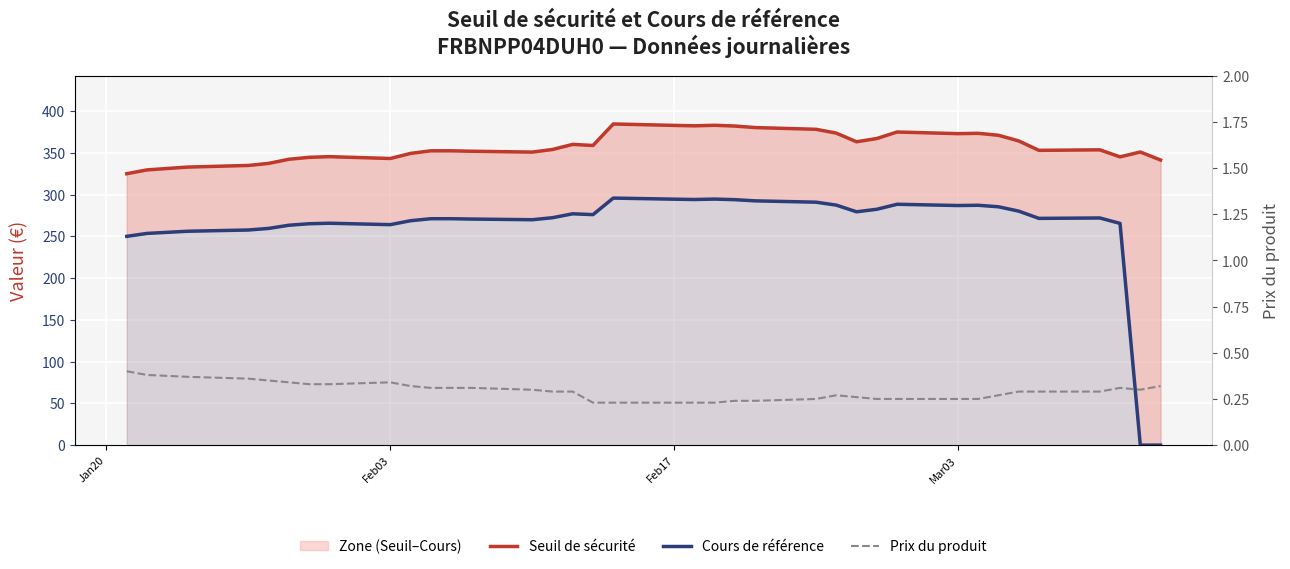

True or false: Cours de référence has a value of 65.4 at Feb03.

False